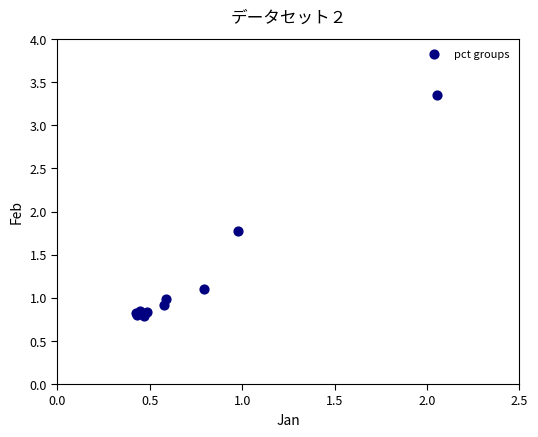

What Y value in the scatter plot is closest to 2?

1.8